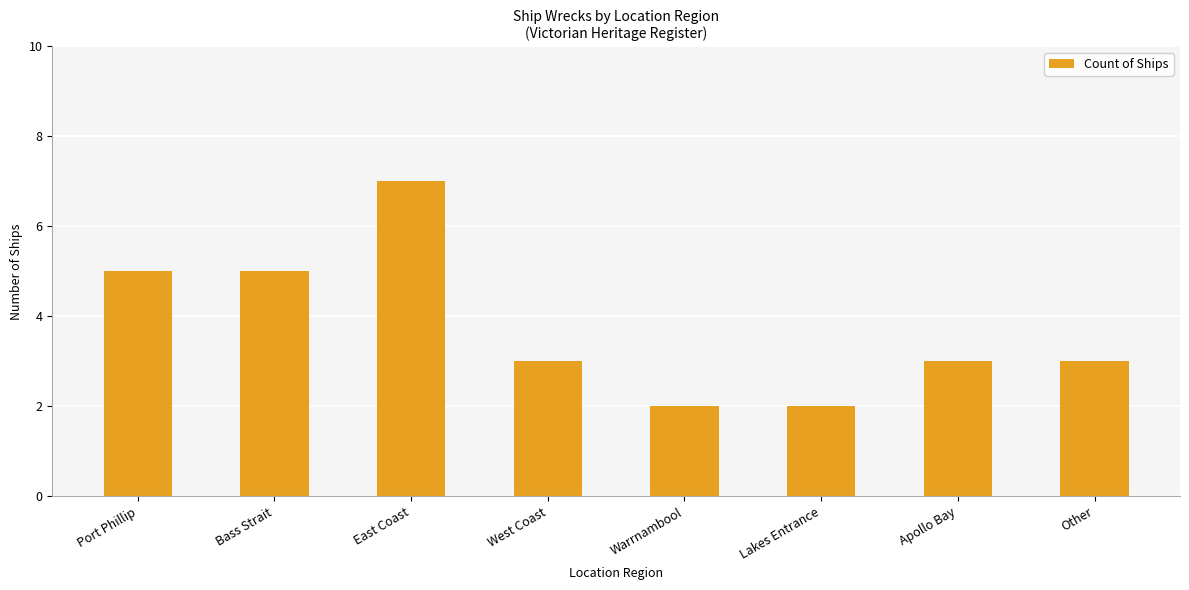

Reading right to left, list all the values displayed in this chart.

Other=3	Apollo Bay=3	Lakes Entrance=2	Warrnambool=2	West Coast=3	East Coast=7	Bass Strait=5	Port Phillip=5